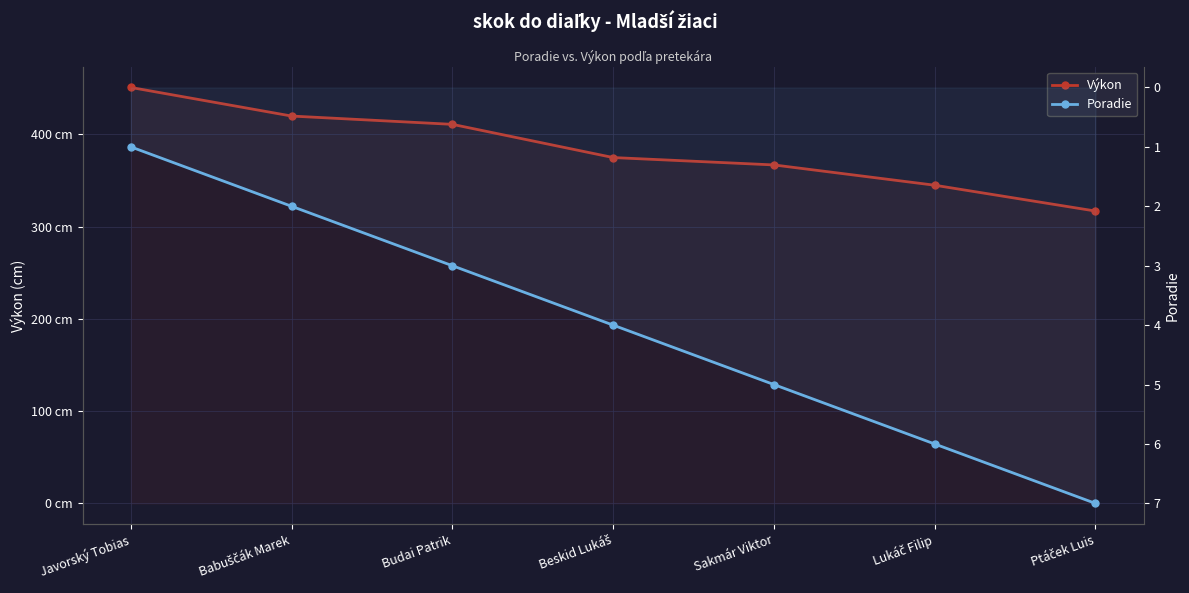

Which series has the largest range (max minus min)?

Výkon